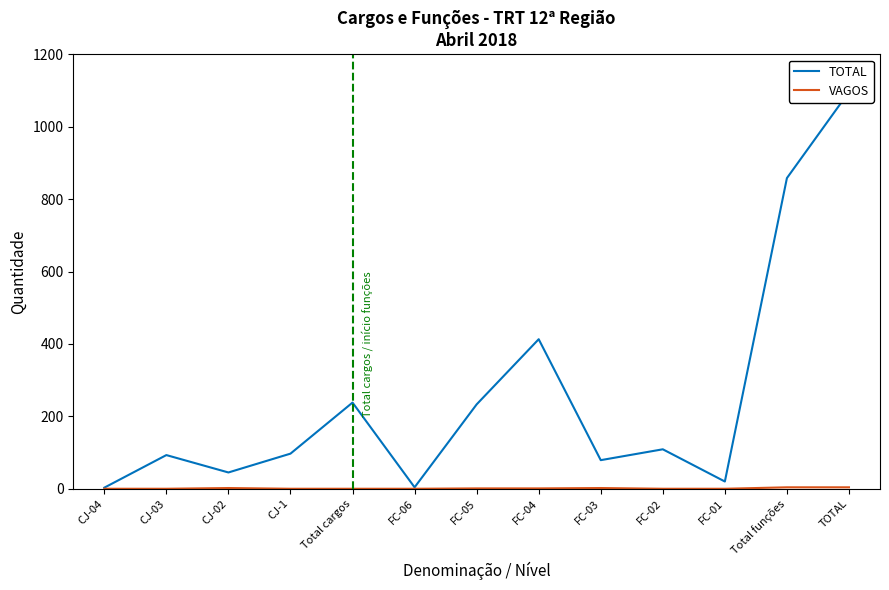

What is the label of the 4th point from the left?

CJ-1